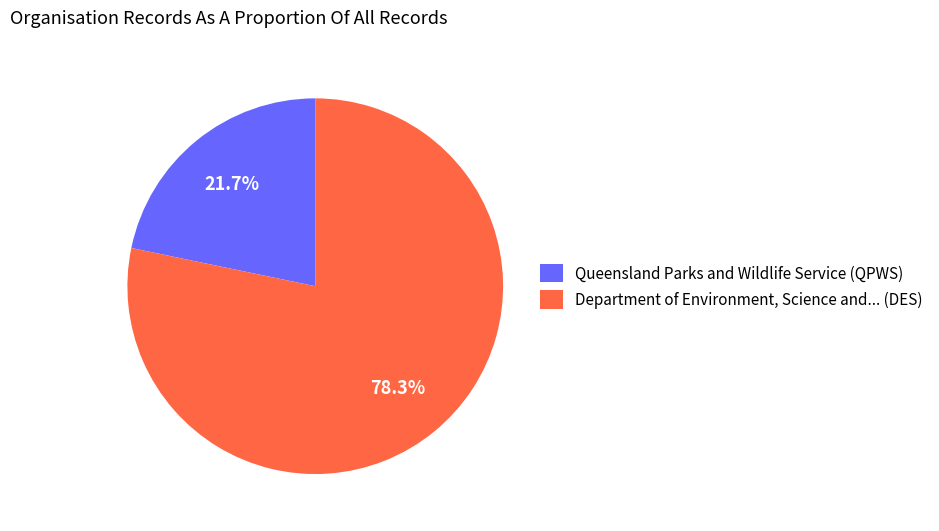

How many slices are in this pie chart?

2